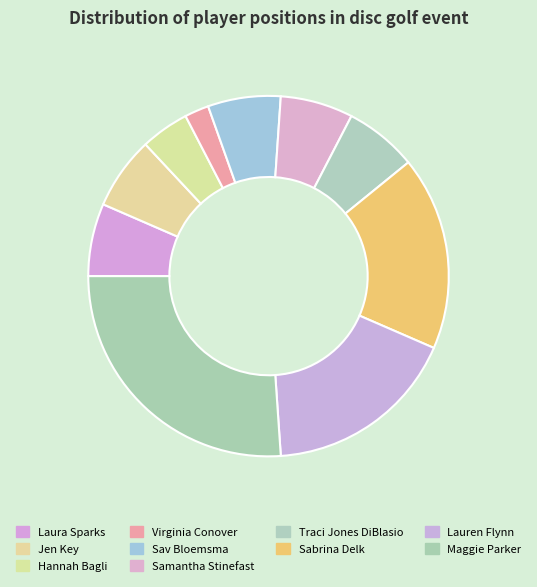

Count the number of slices in the pie.

10